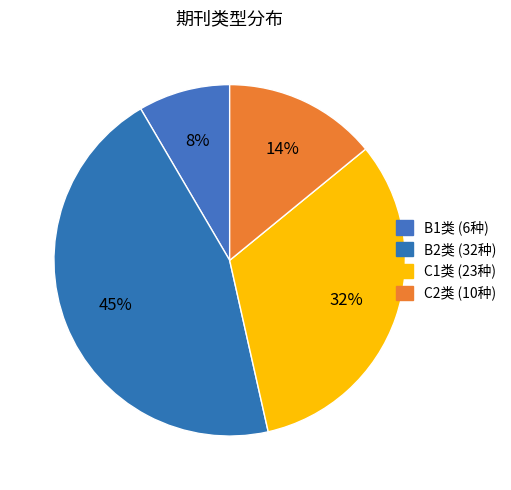

How many slices are in this pie chart?

4